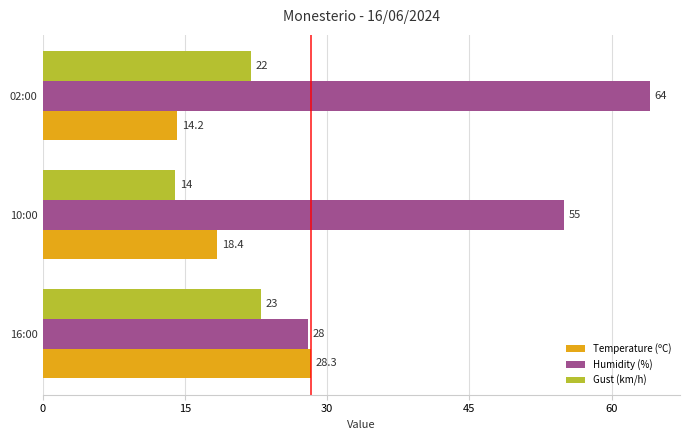

At how many categories does at least one series exceed 48?

2